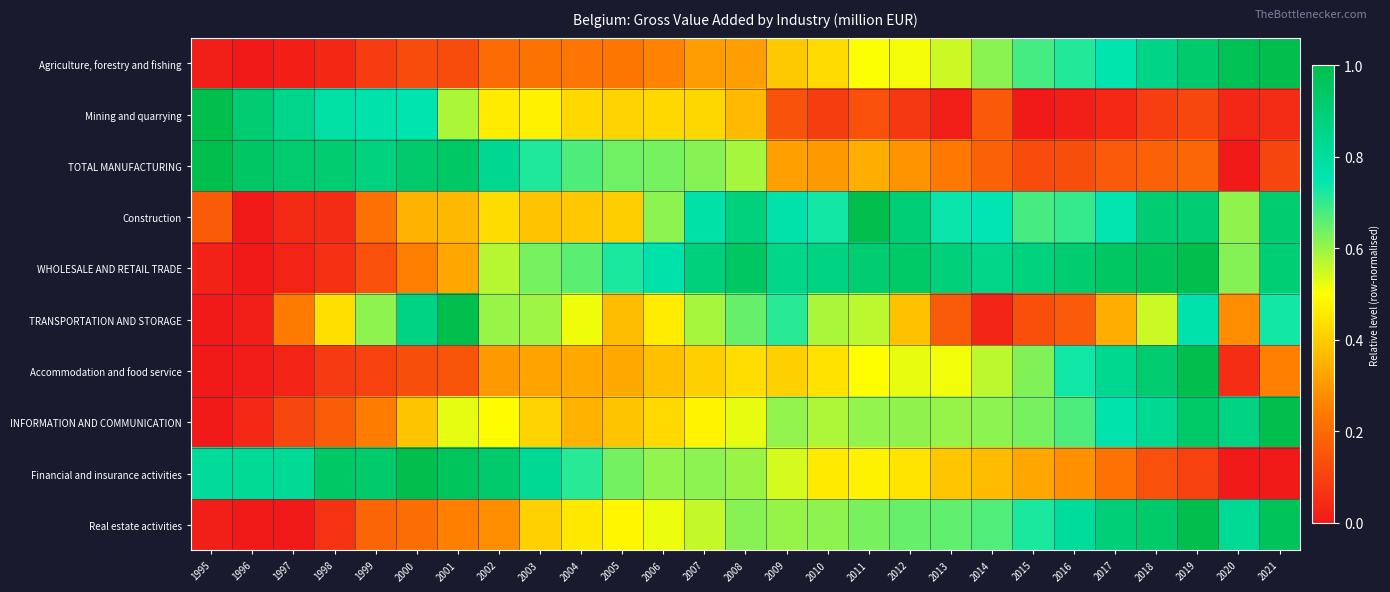

What is the total value across all series at 1998?

3.5